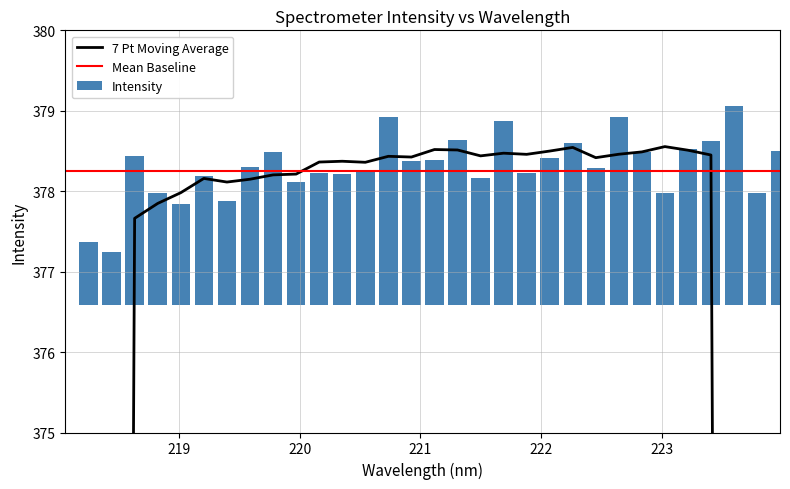

How many categories are shown in the chart?

32